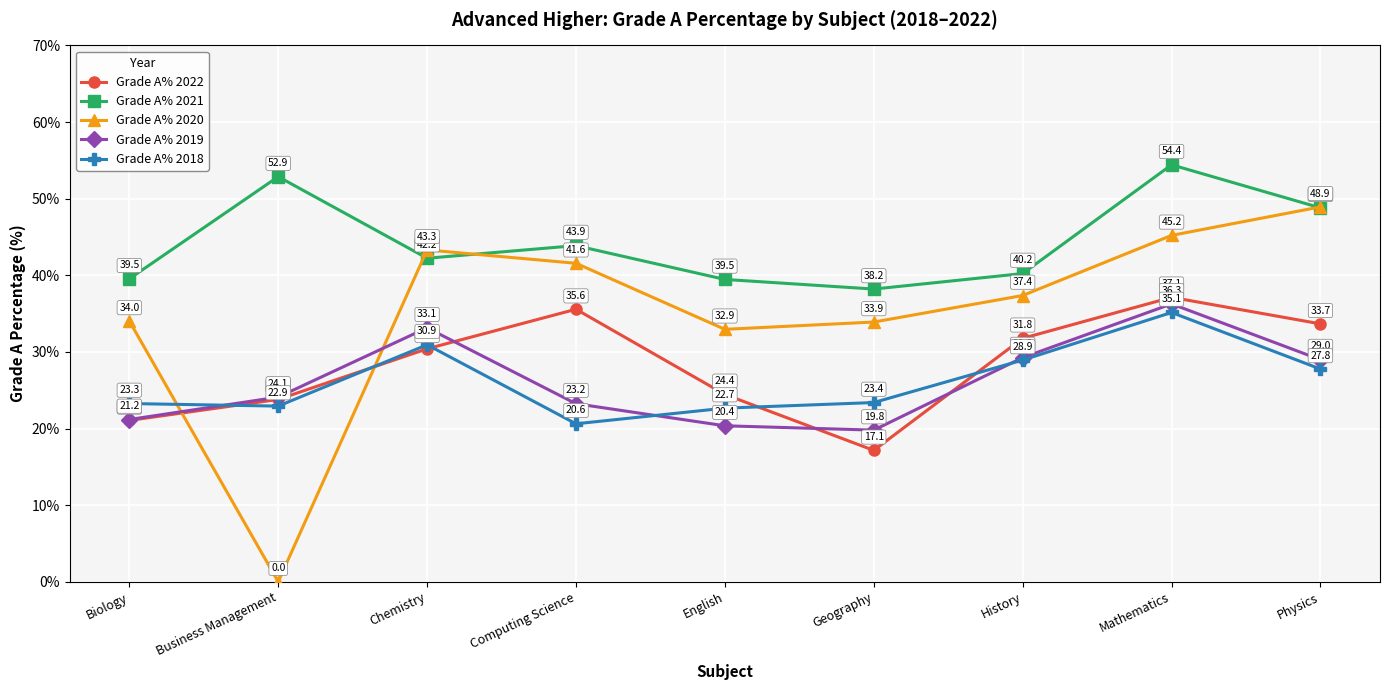

What is the difference between the maximum and minimum values in the Grade A% 2021 series?

16.2